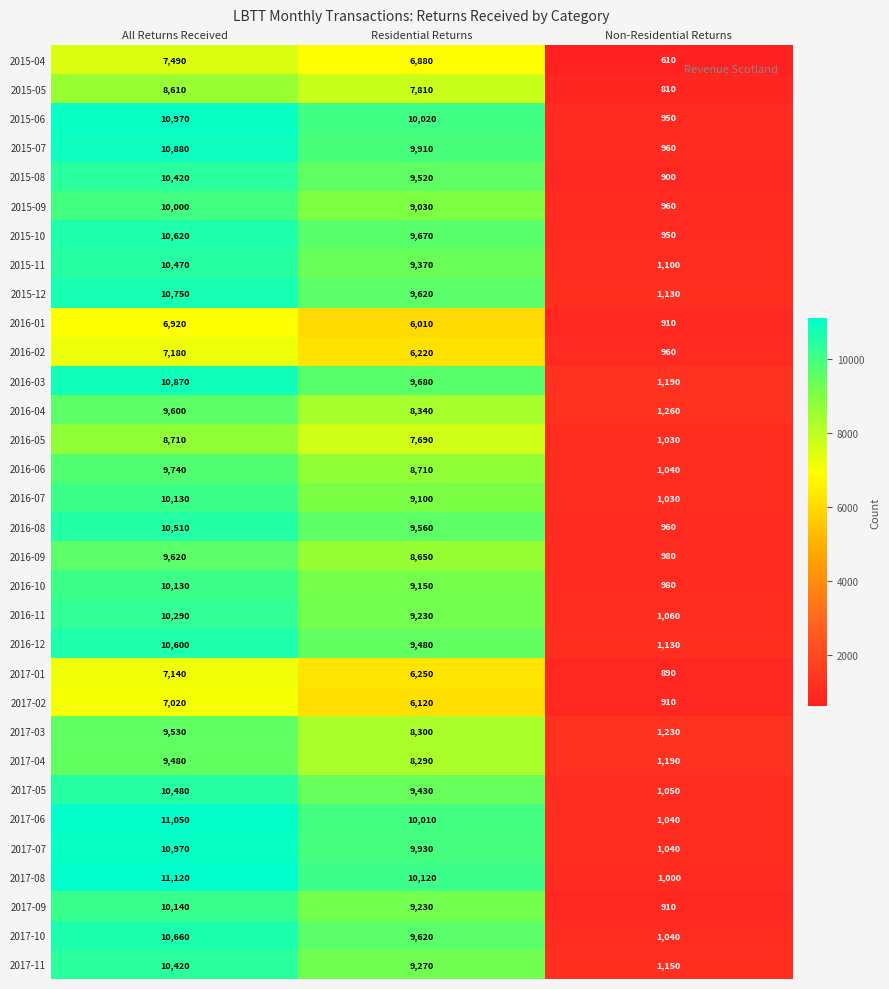

The value of 2016-06 at Residential Returns is 5495. True or false?

False